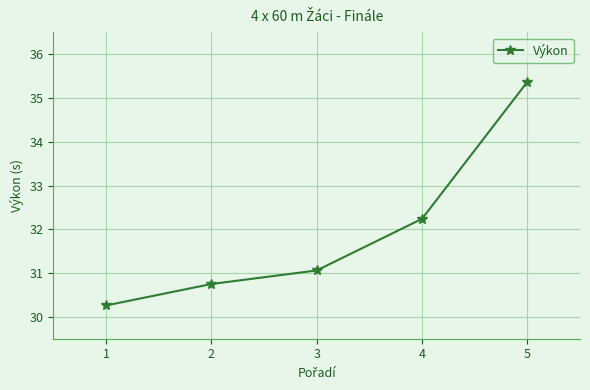

True or false: the data shows 32.2 at 4.

True